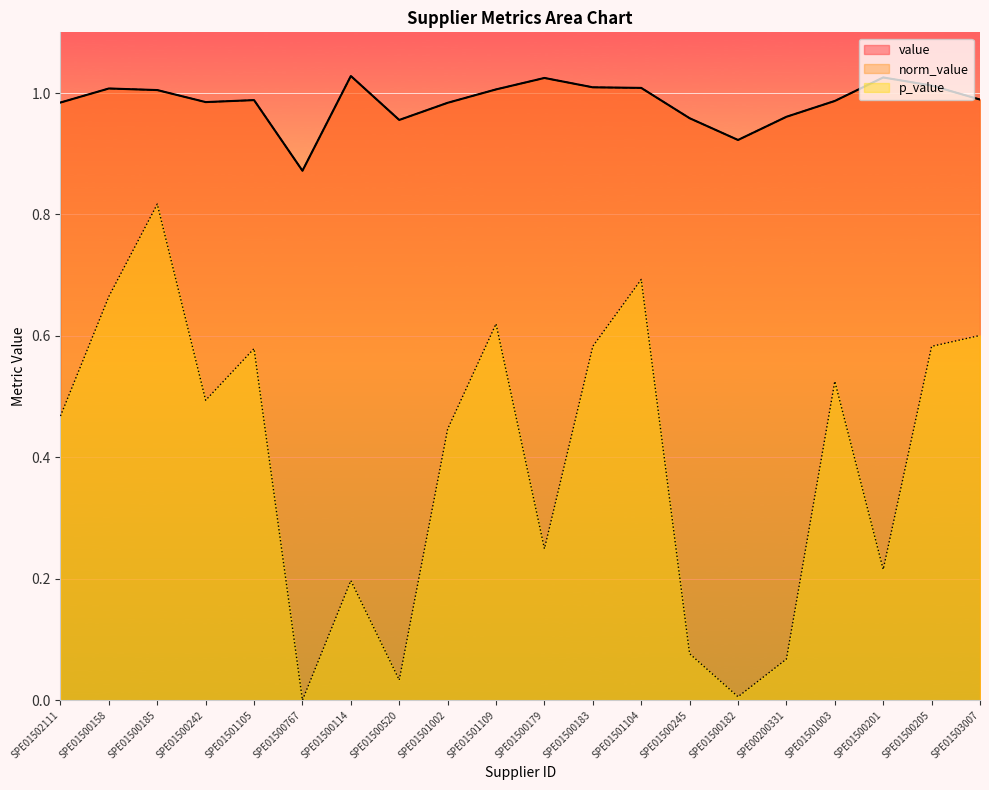

Rank the series at SPE01500245 from lowest to highest value.

p_value, value, norm_value